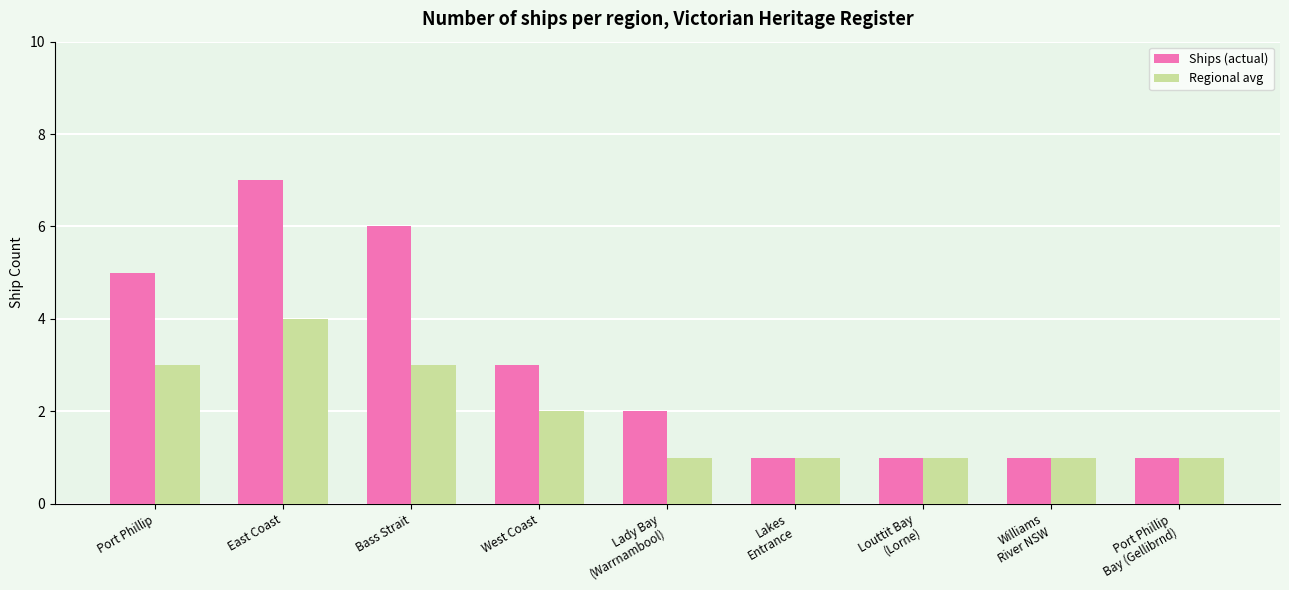

What is the value of the Regional avg bar at the 5th from the left?

1